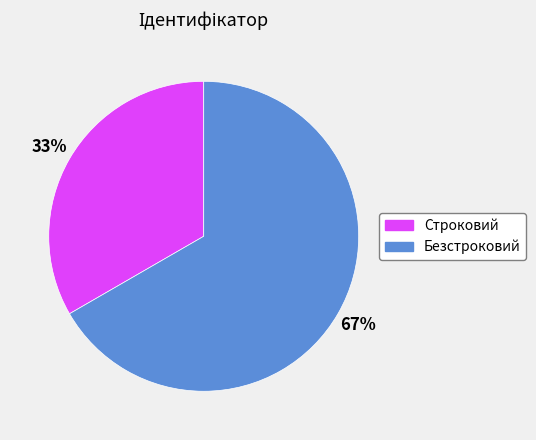

Is it true that Безстроковий is 67% of the pie?

True